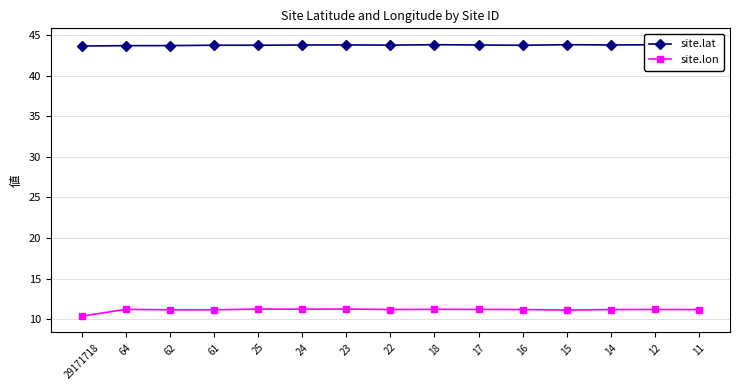

How many lines are shown in the chart?

2